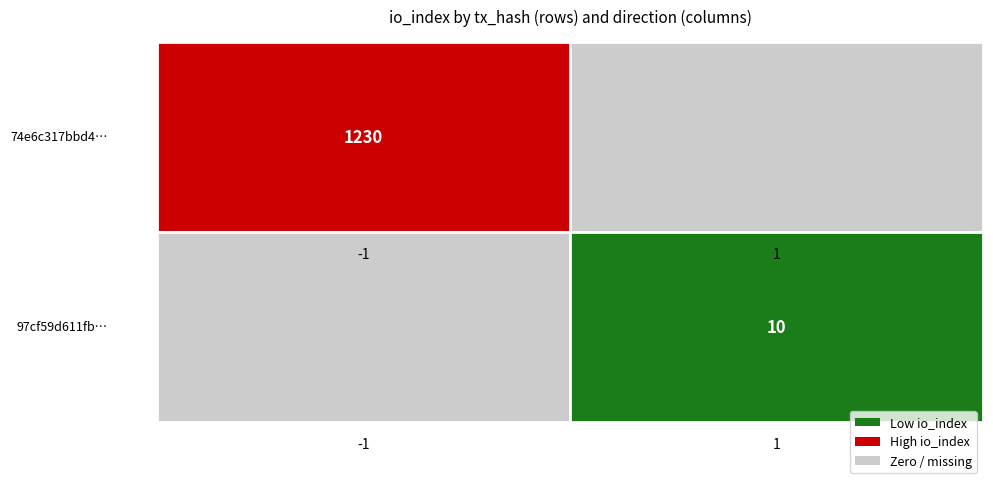

Rank the series by their average value, from lowest to highest.

97cf59d611fbf4d175ae0fd249692fa210186e9, 74e6c317bbd49205573be6719e4614168d6cf53